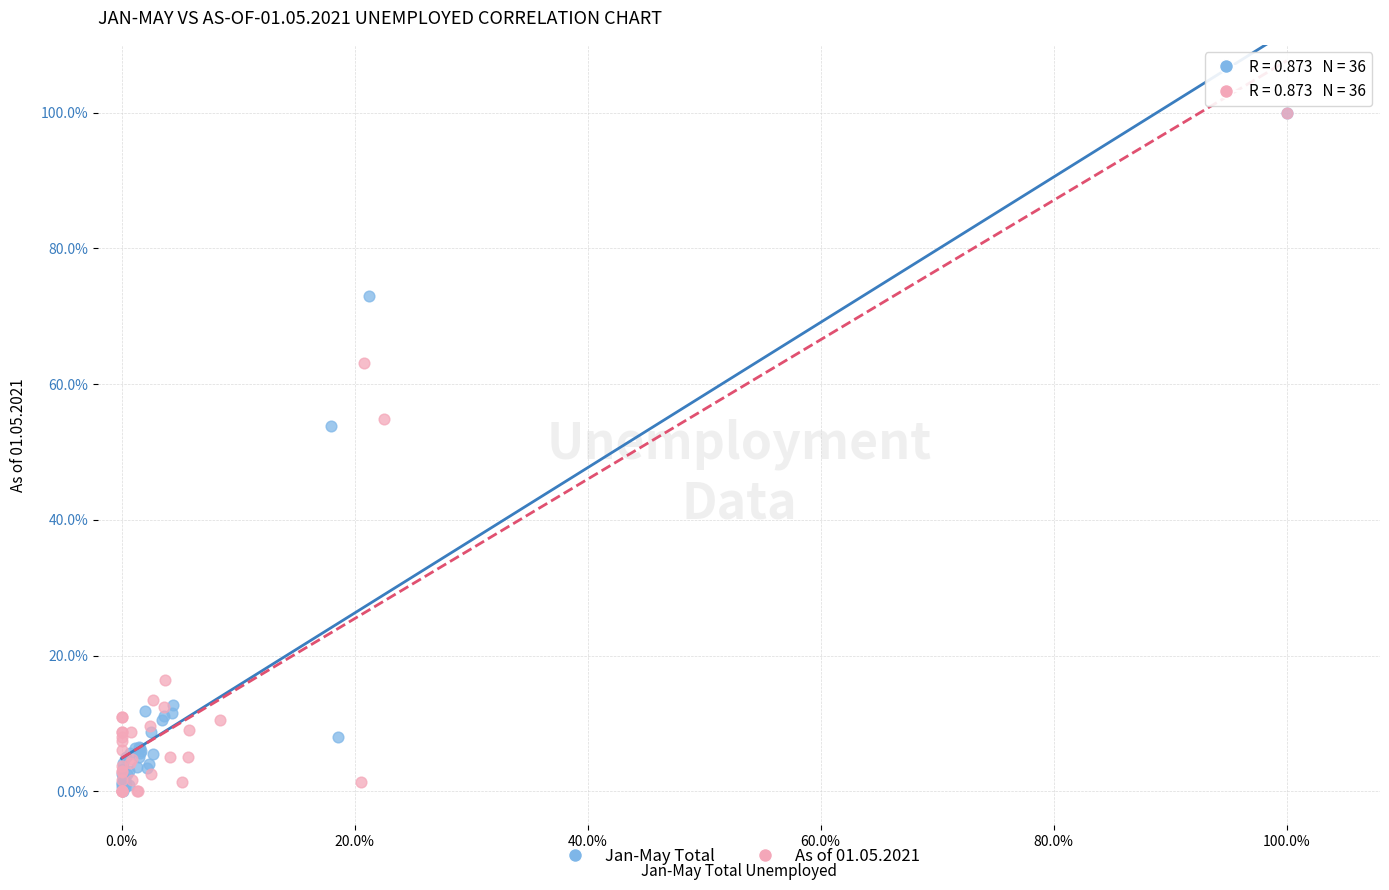

What are all the series names shown in the legend?

Jan-May Total, As of 01.05.2021